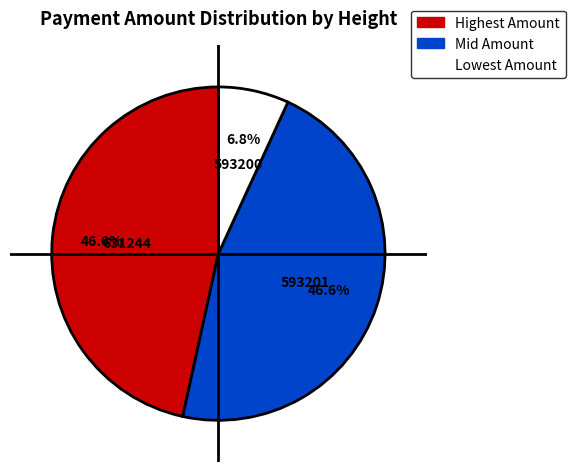

Is there a majority slice in this chart?

No